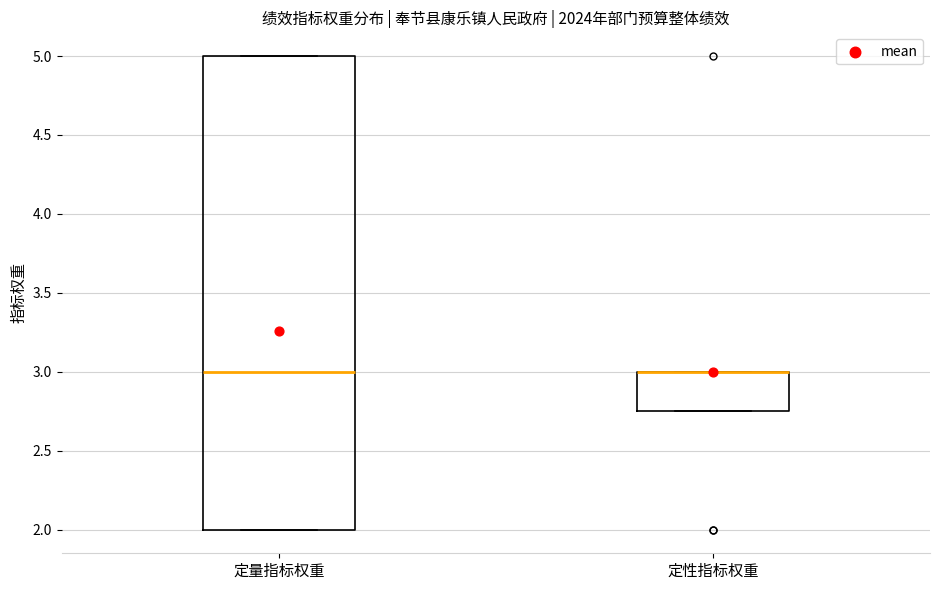

Reading left to right, read every box against the y-axis: the position of its median line, the range the box covers, and the ends of its whiskers. The values are not printed on the chart, so give them approximately, as read against the axis.

定量指标权重: median 3.00, box 2.00 to 5.00, whiskers 2.00 to 5.00
定性指标权重: median 3.00 (drawn on the box's upper edge), box 2.75 to 3.00, whiskers 2.75 to 3.00